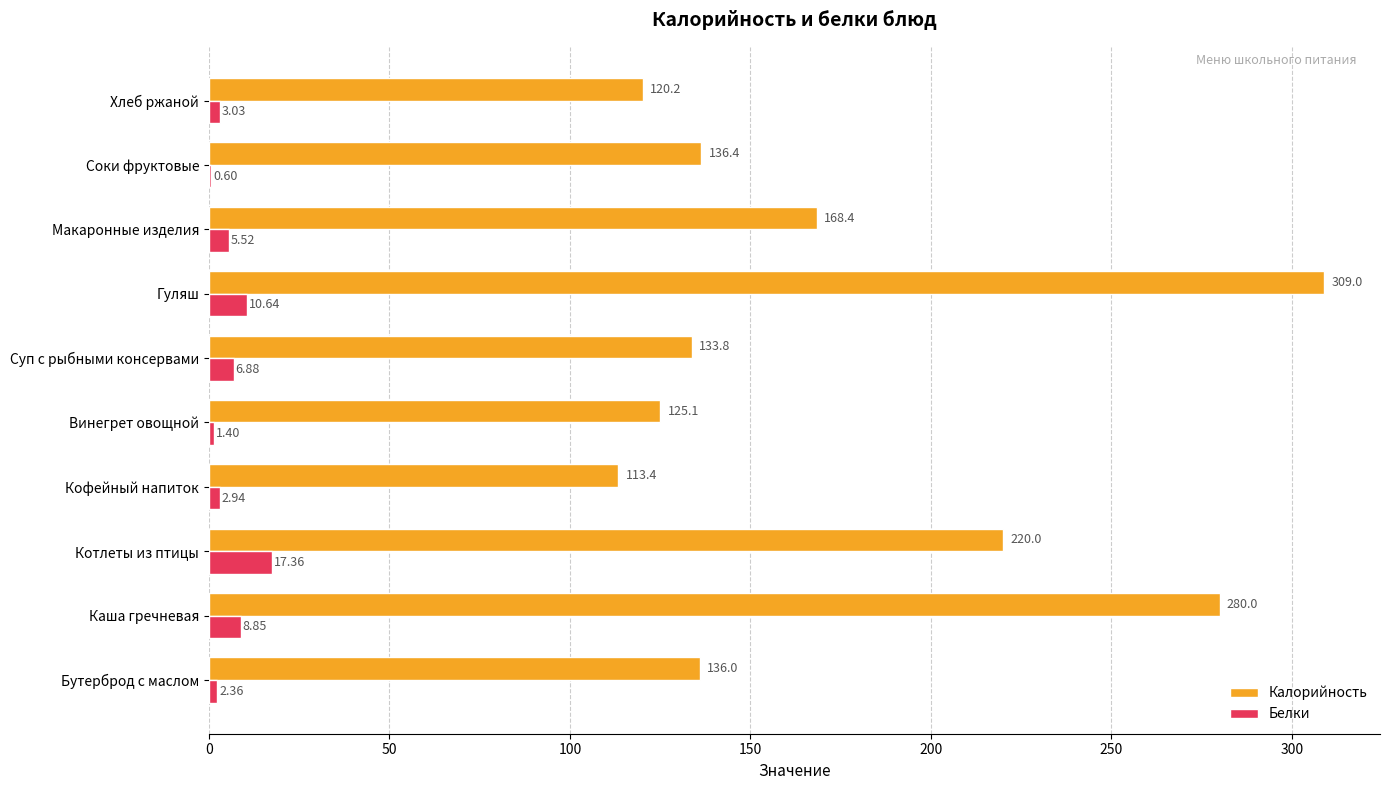

Is the value of Калорийность at Кофейный напиток greater than the value of Белки at Кофейный напиток?

Yes